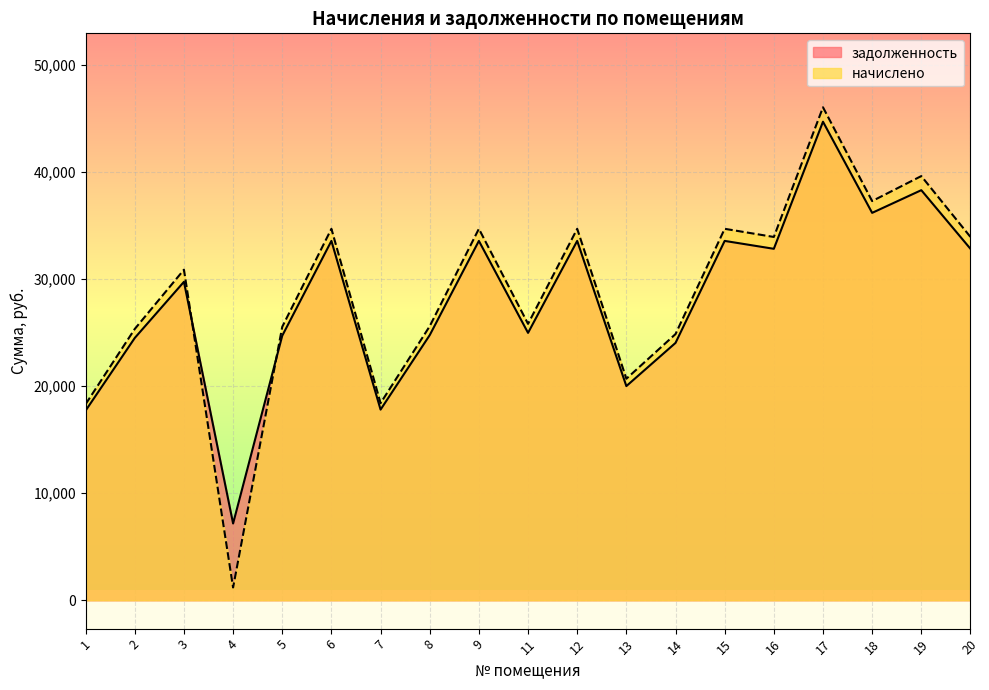

How many data points in задолженность are above 29753?

10